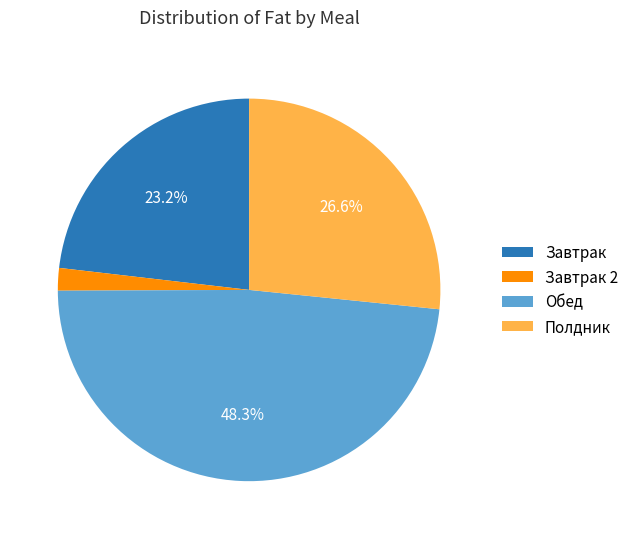

What is the total percentage of Полдник and Обед?

74.9%